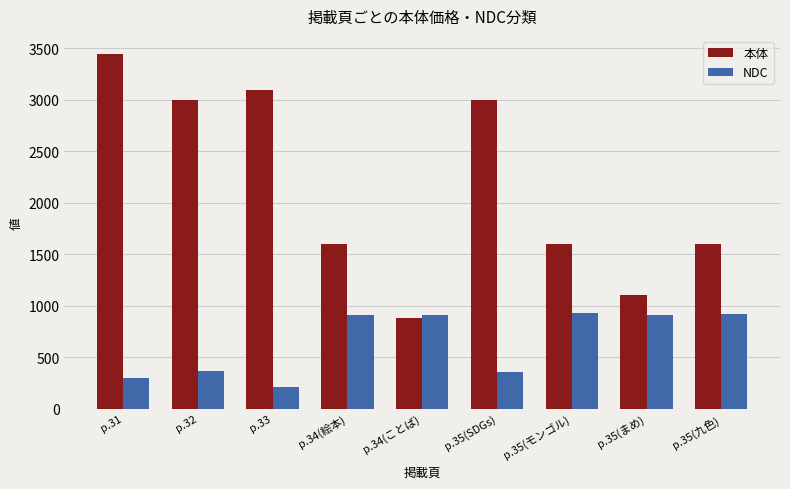

How many values in the NDC series are below 913?

4